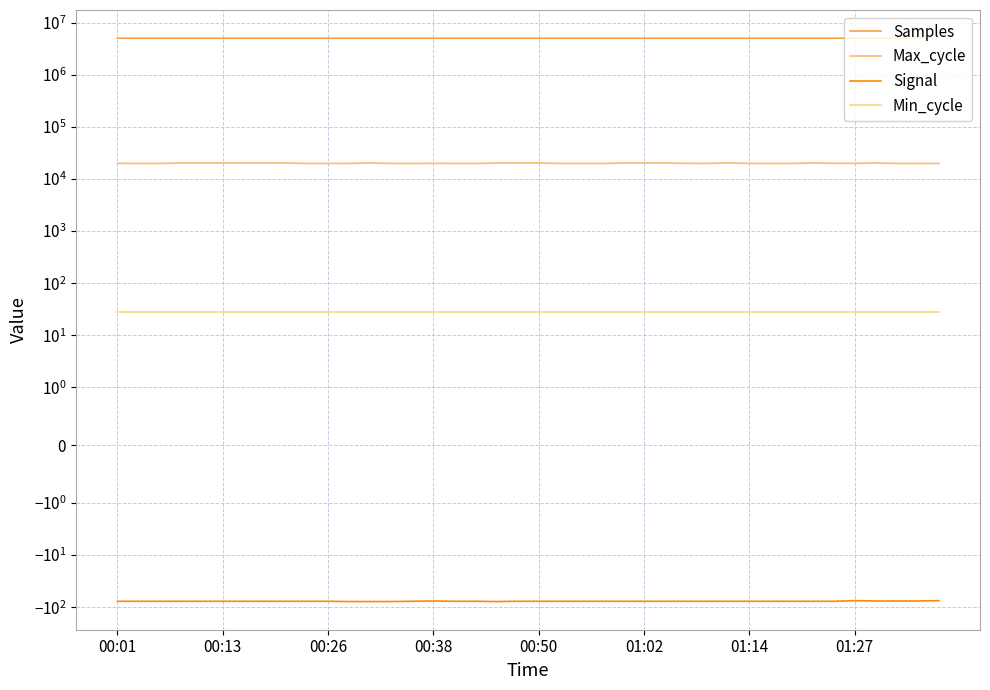

At which category is the sum across all series the highest?

01:27